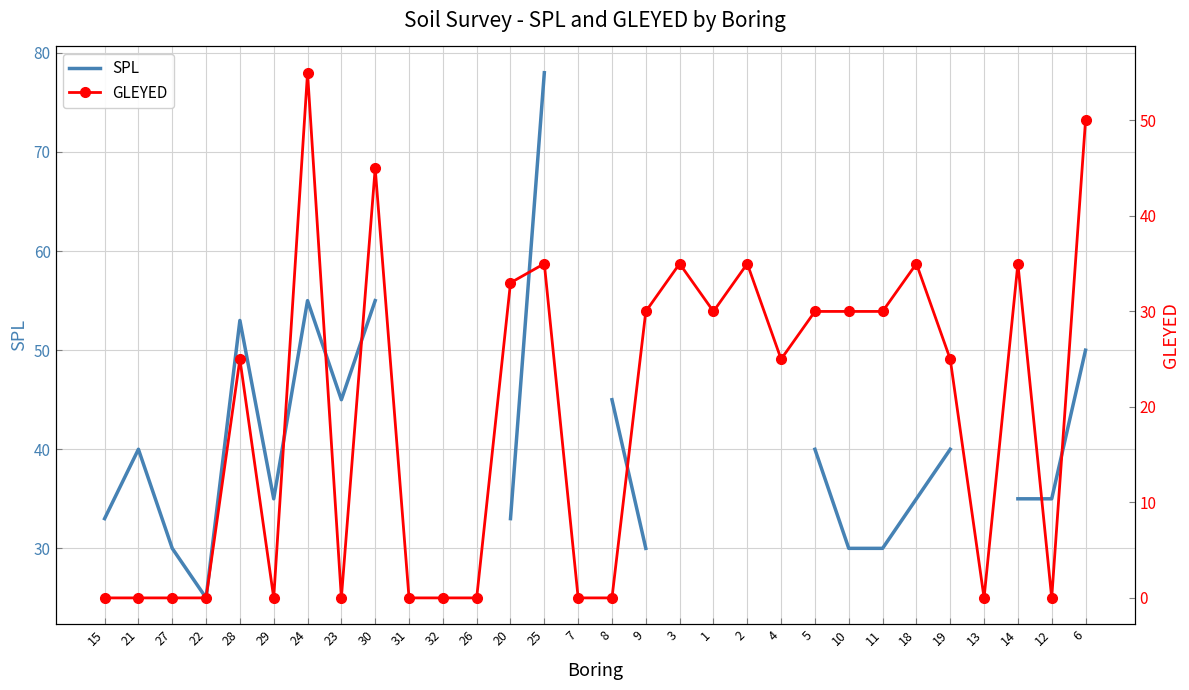

Where is the first local minimum for SPL?

22